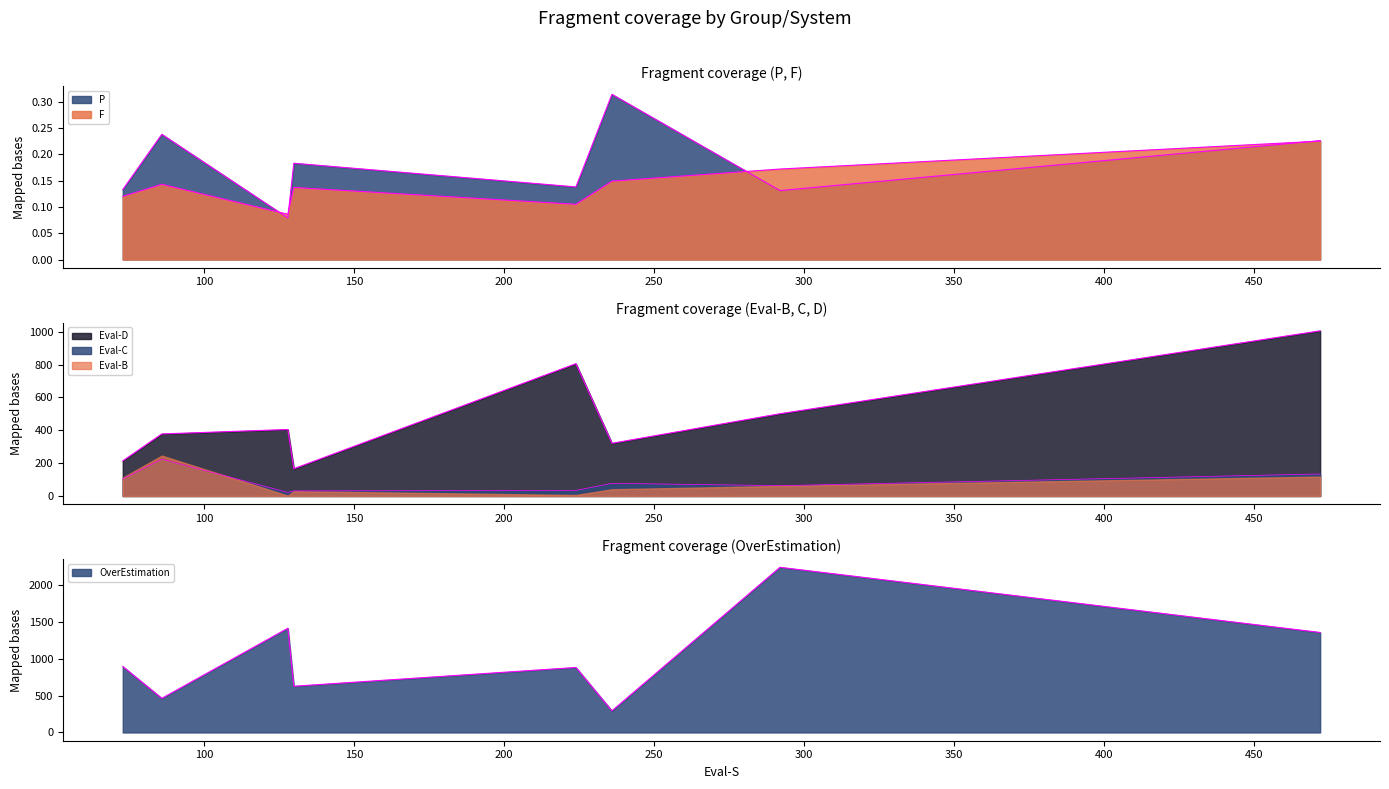

List the series in order of their peak value, highest first.

OverEstimation, Eval-D, Eval-B, Eval-C, P, F